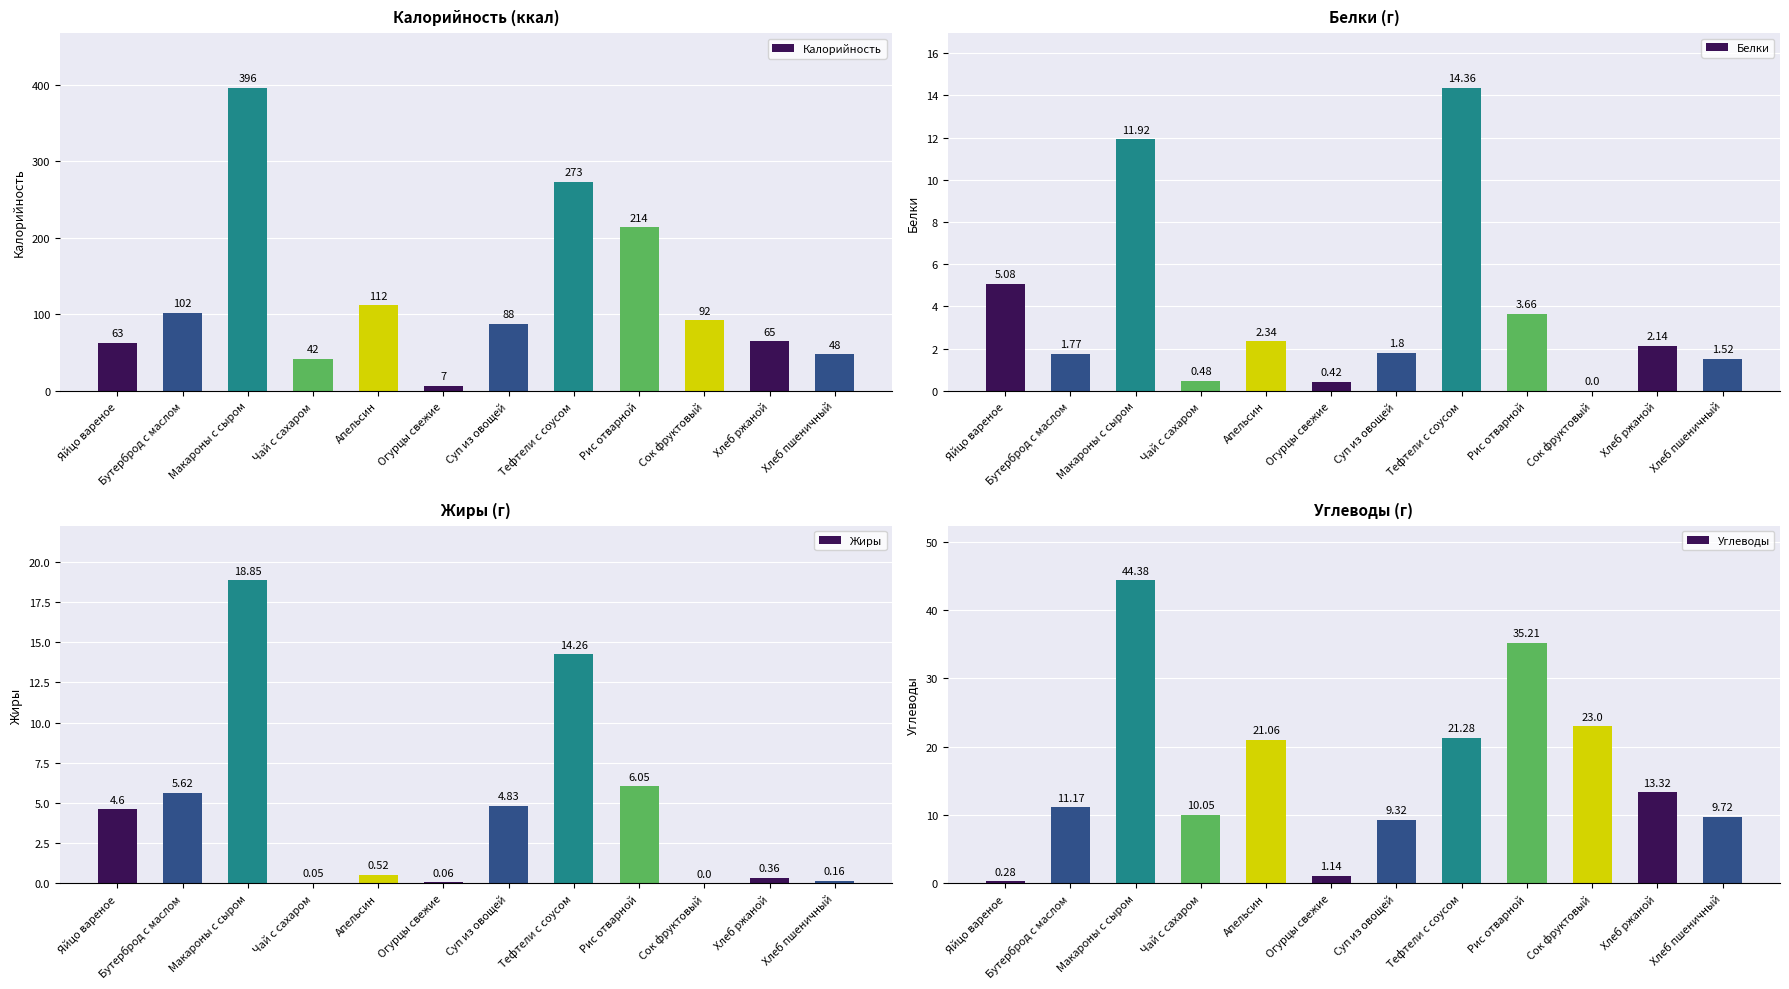

At which category is the sum across all series the highest?

Макароны с сыром